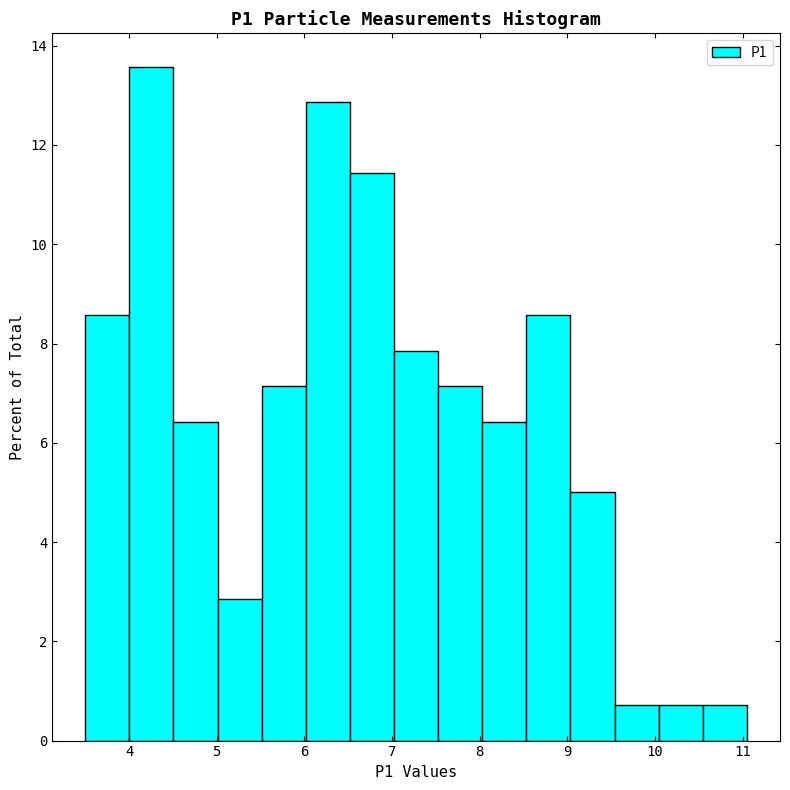

Over which range of the x-axis is the bar tallest?

4.0 to 4.5